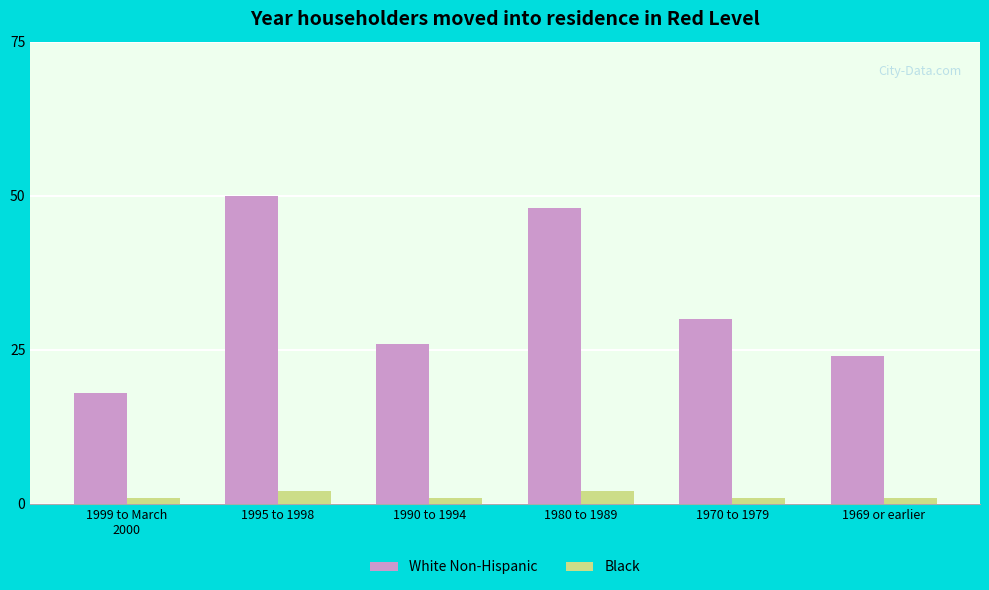

What is the difference between the second highest and minimum values in the White Non-Hispanic series?

30